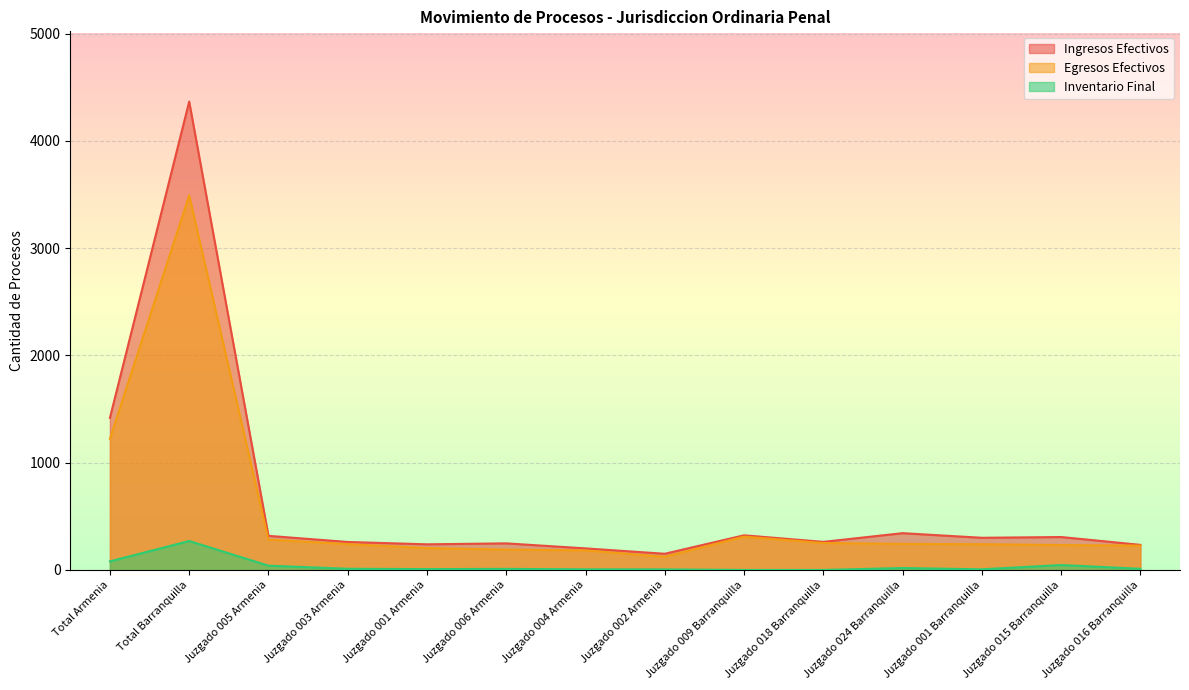

How many data points in Egresos Efectivos are above 241?

6